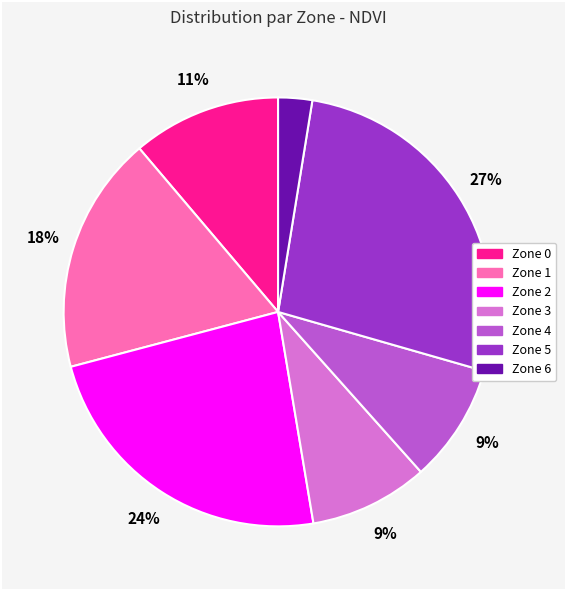

What is the smallest slice in the pie chart?

Zone 6